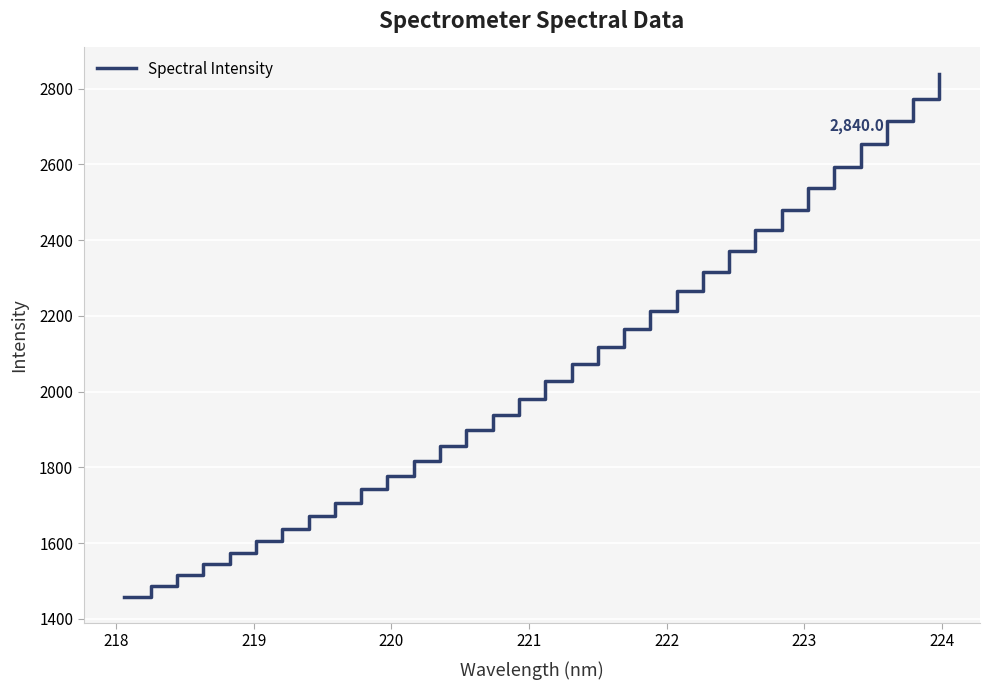

How many lines are shown in the chart?

1